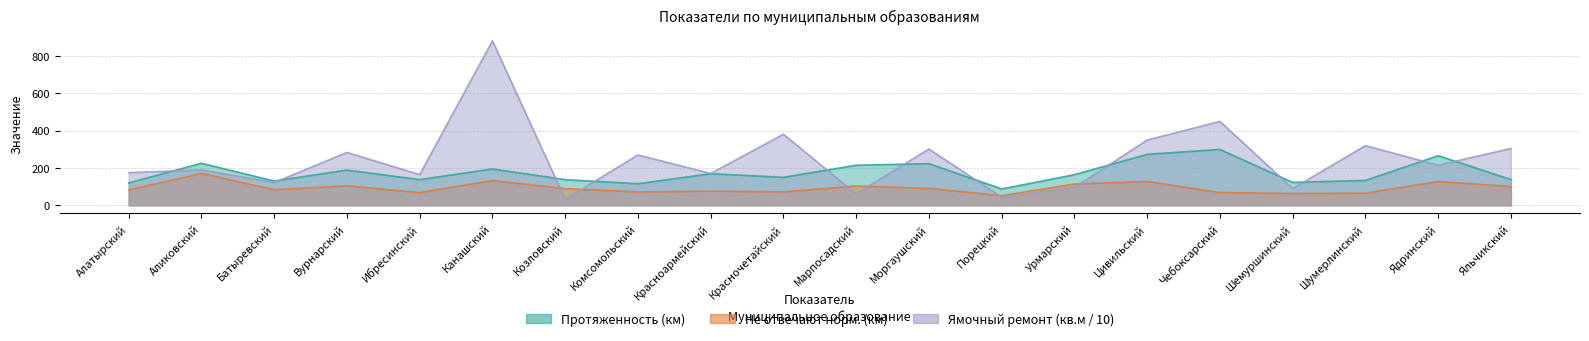

What is the difference between the highest and lowest values at Батыревский?

46.5